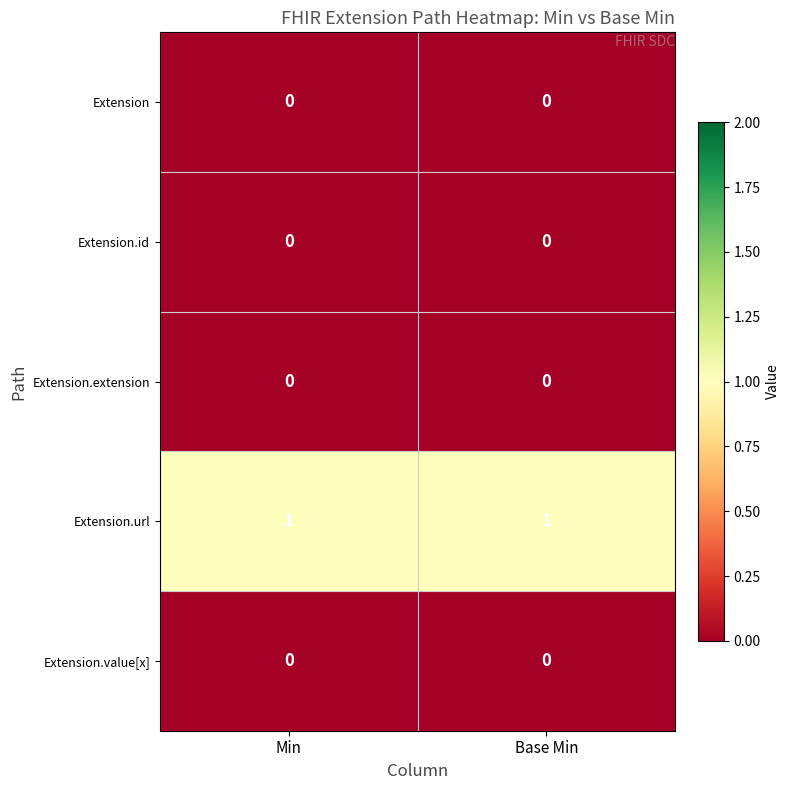

Which series has the largest total across all categories?

Extension.url